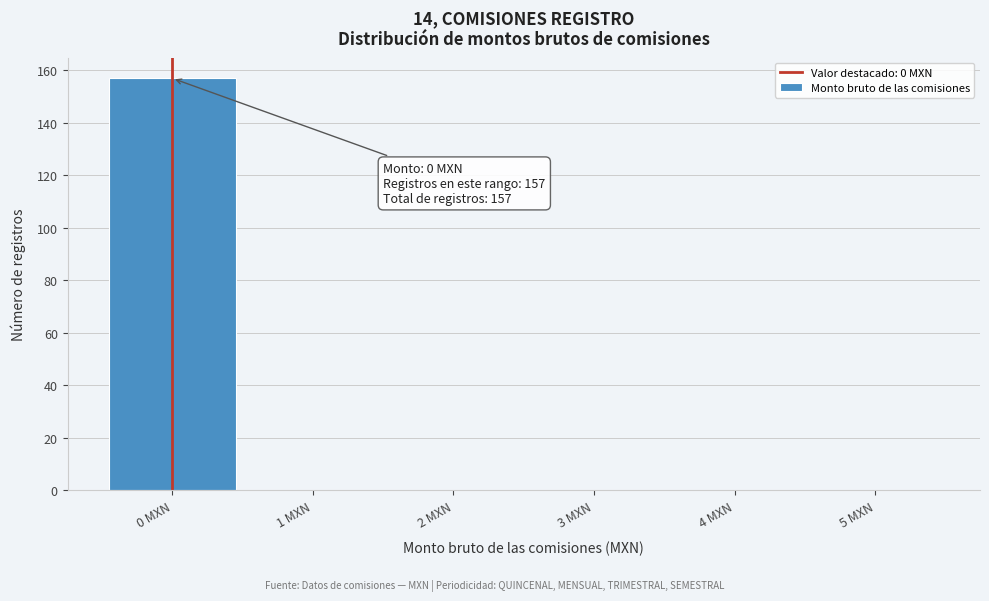

Over which range of the x-axis is the bar tallest?

-0.5 to 0.5